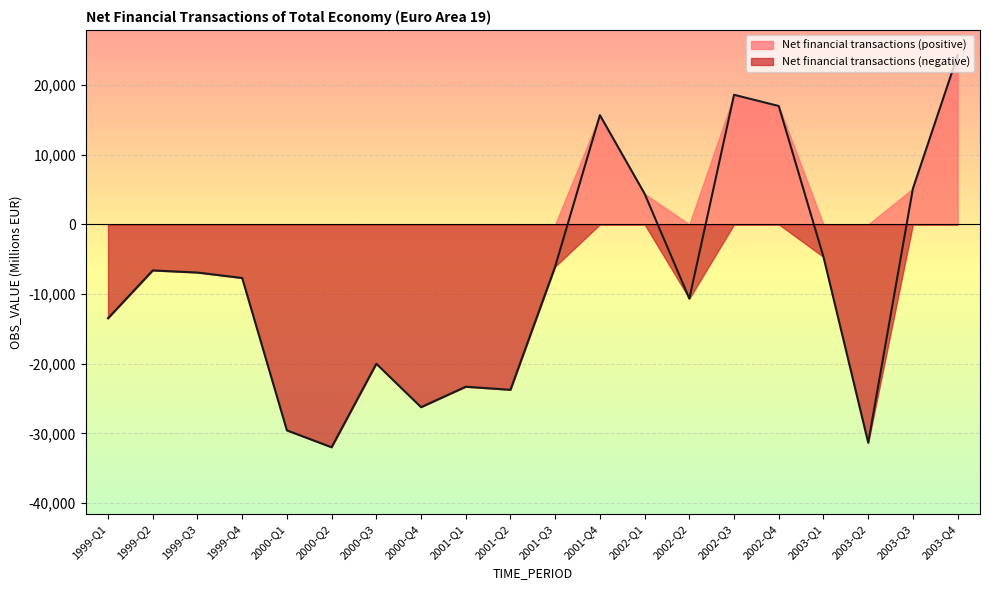

How many lines are shown in the chart?

2